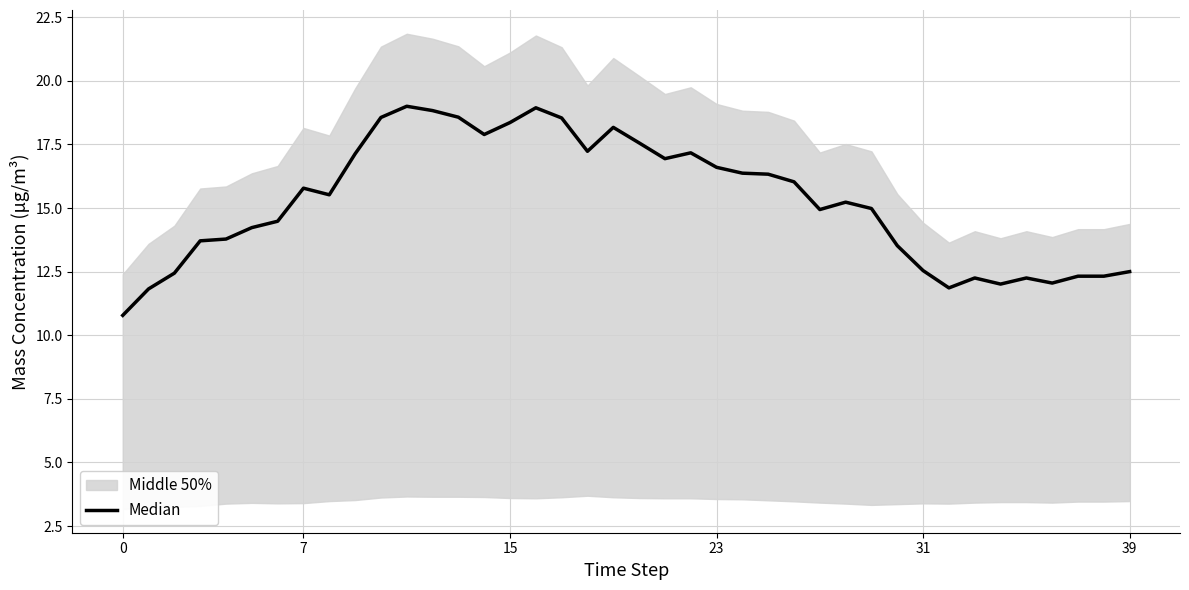

True or false: the data shows 7.1 at 39.

False